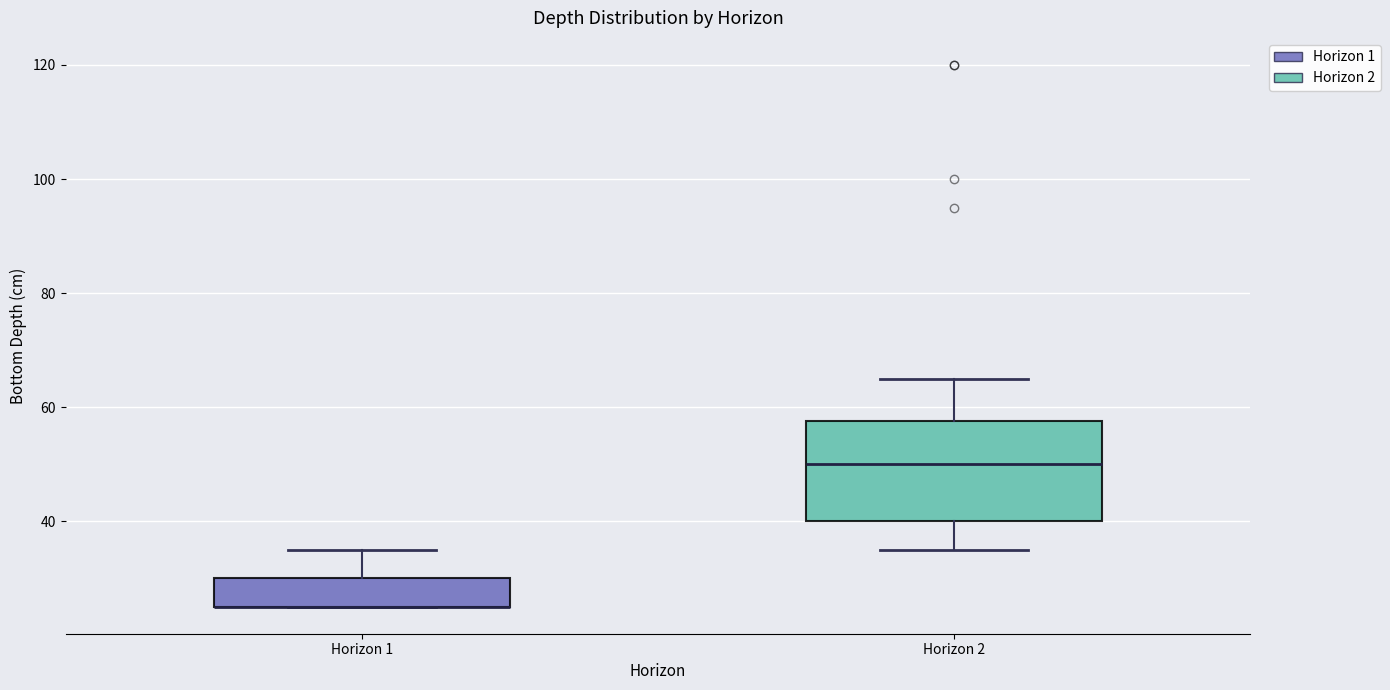

Where is the upper edge of the box for Horizon 2 on the y-axis? The values are not printed on the chart, so give them approximately, as read against the axis.

58